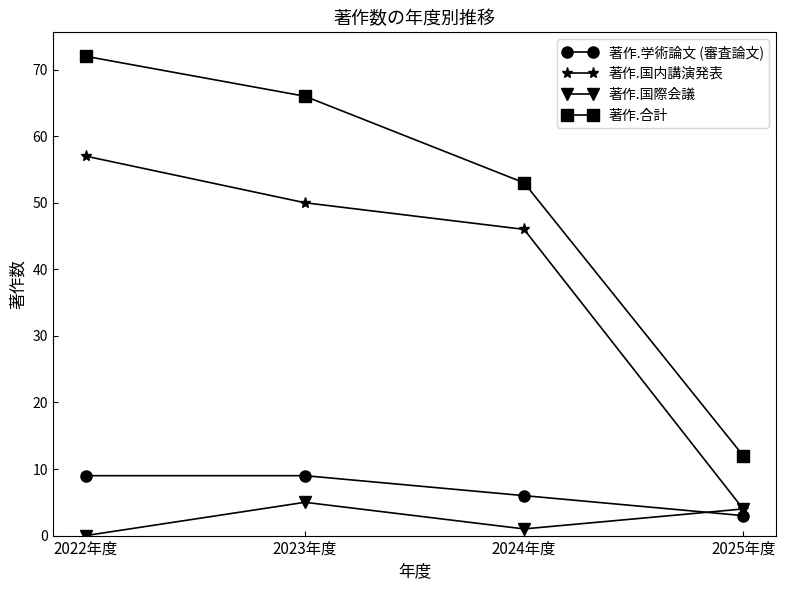

What position from the right is 2025年度?

1